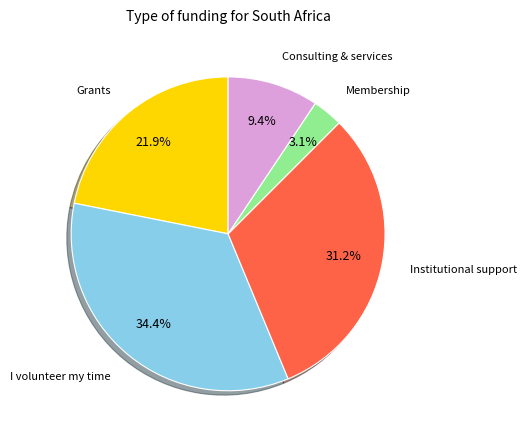

What percentage is the Grants slice, to the nearest percent?

22%